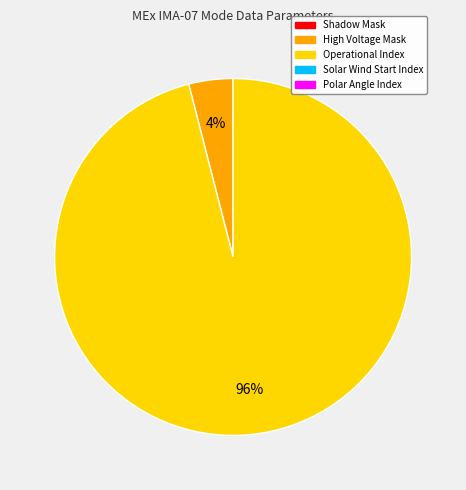

Does any single category account for the majority?

Yes